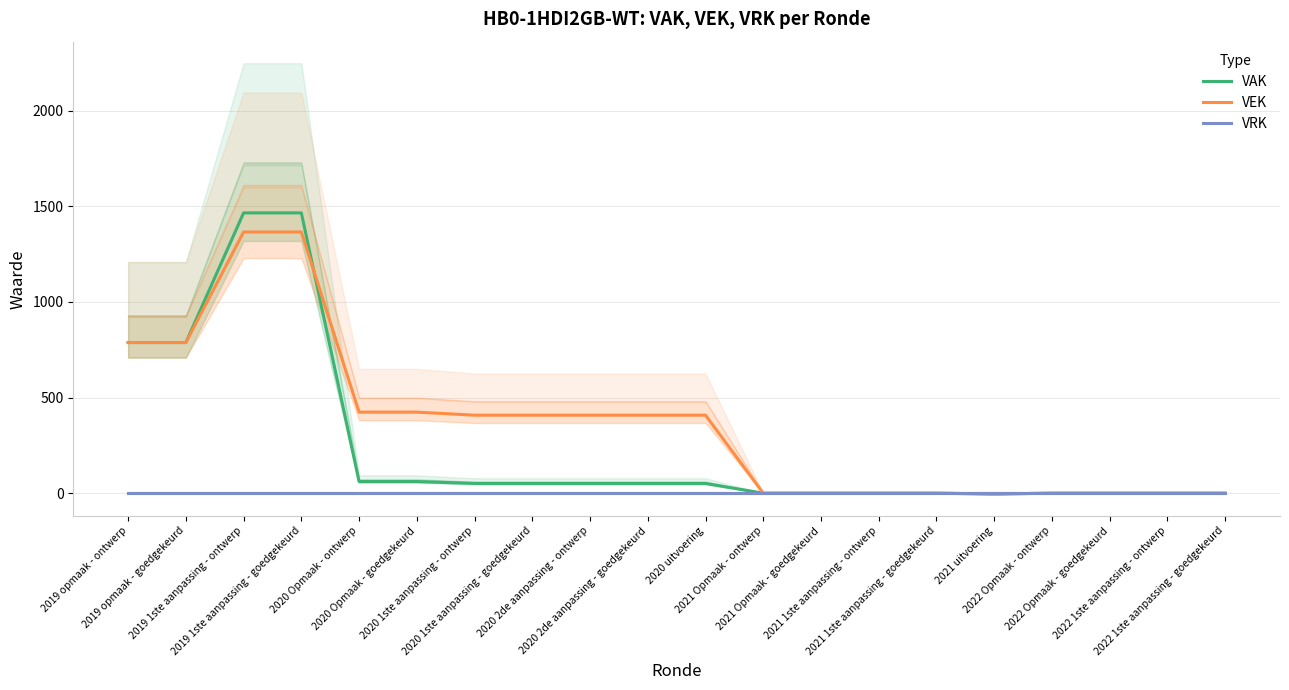

True or false: VRK and VAK intersect in this chart.

False